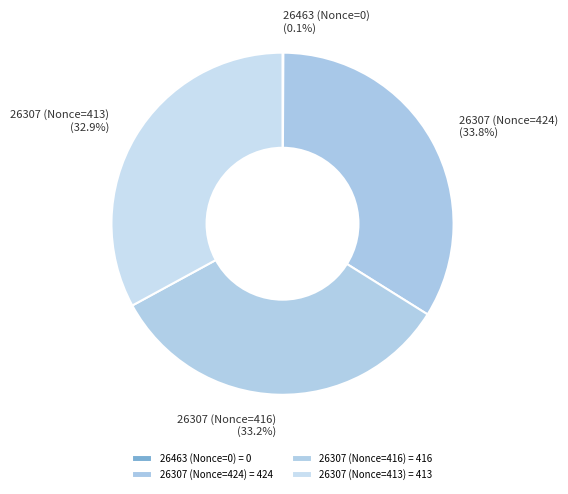

The 26307 (Nonce=416) slice represents 45% of the pie. True or false?

False